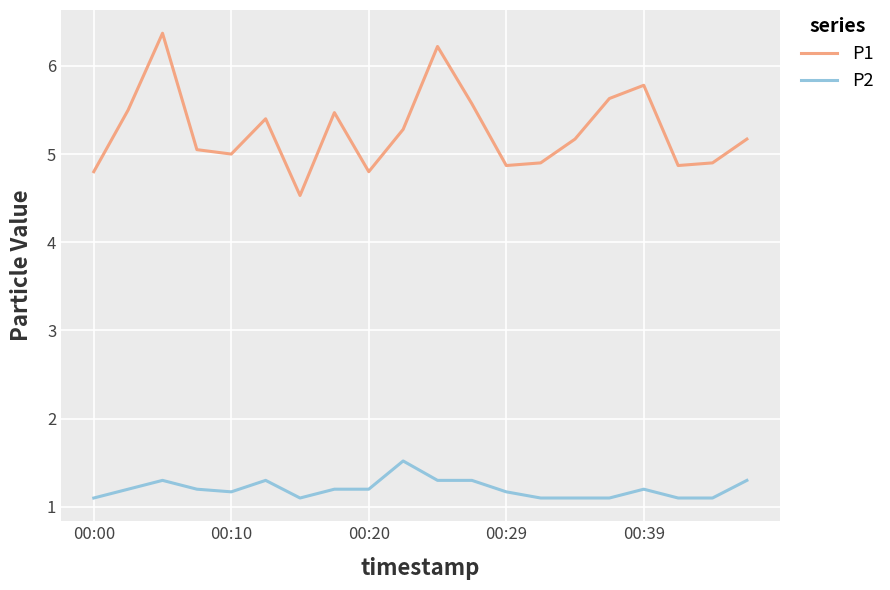

What is the minimum value shown in the chart?

1.1